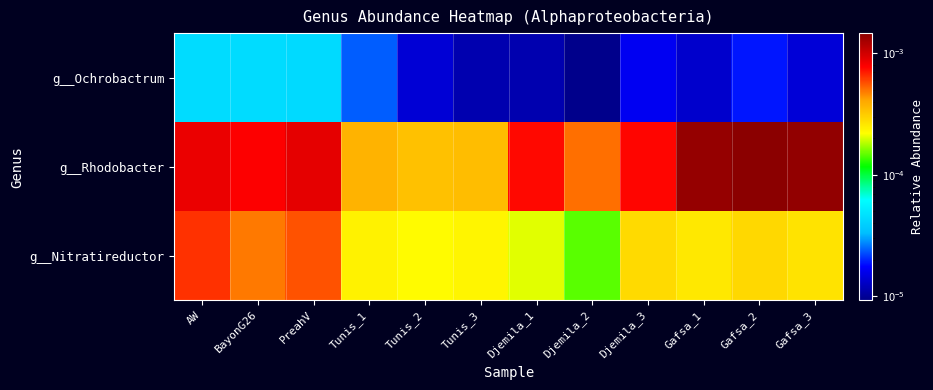

List the series in order of their overall mean, highest first.

g__Rhodobacter, g__Nitratireductor, g__Ochrobactrum